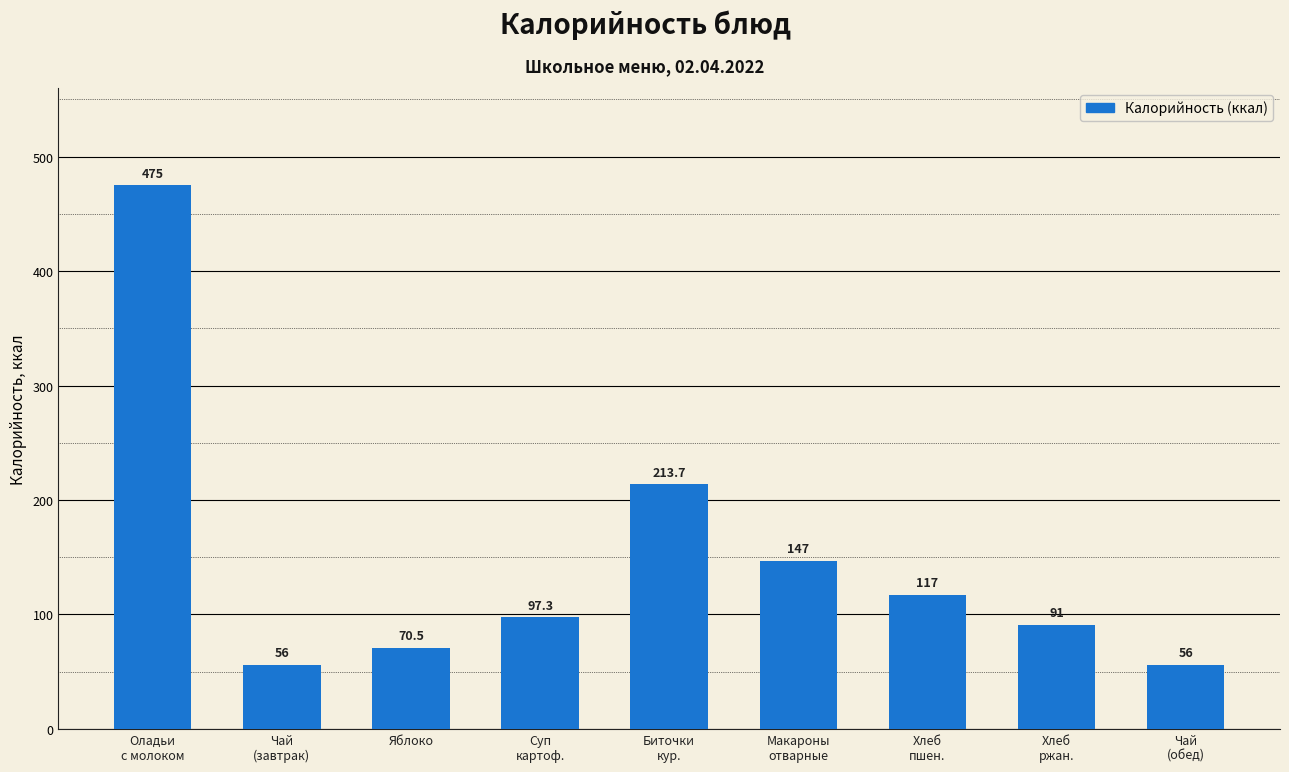

Approximately how many times larger is the value at Суп
картоф. compared to Хлеб
ржан.?

1.1